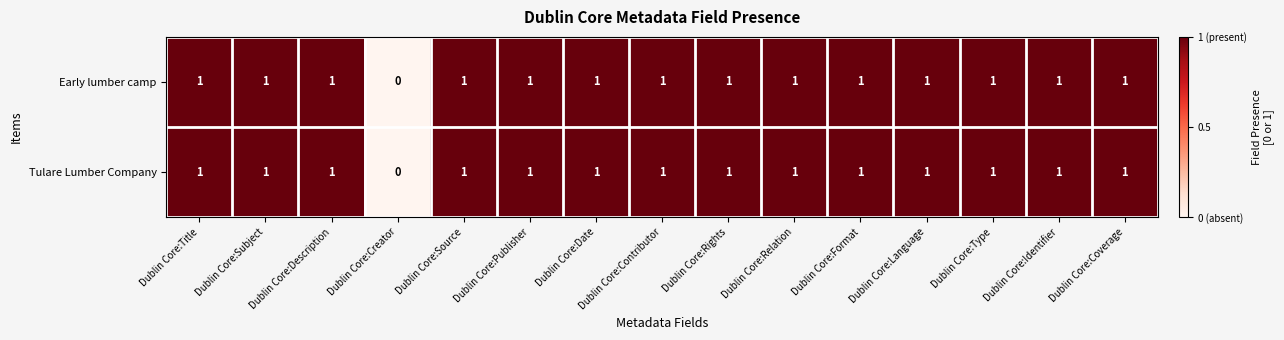

Which category has the lowest value across all series?

Dublin Core:Creator